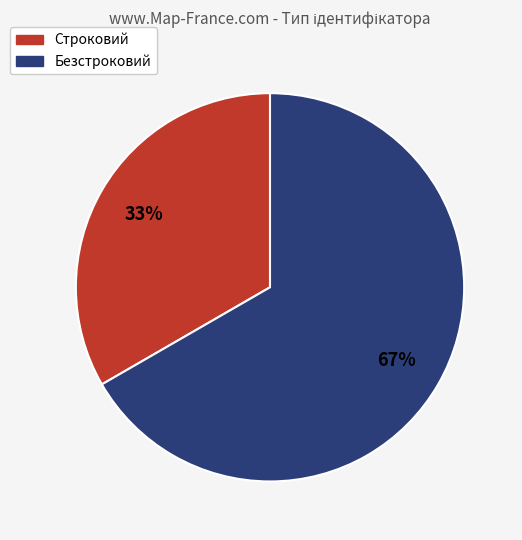

Between Строковий and Безстроковий, which is larger?

Безстроковий